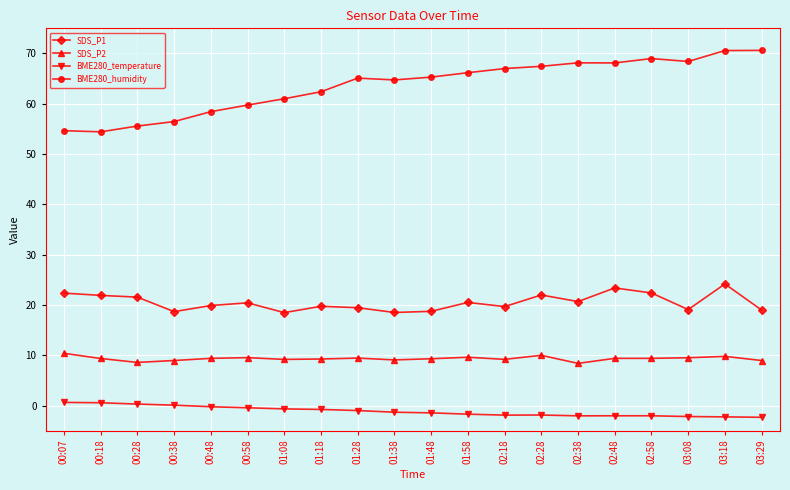

True or false: SDS_P1 and SDS_P2 intersect in this chart.

False